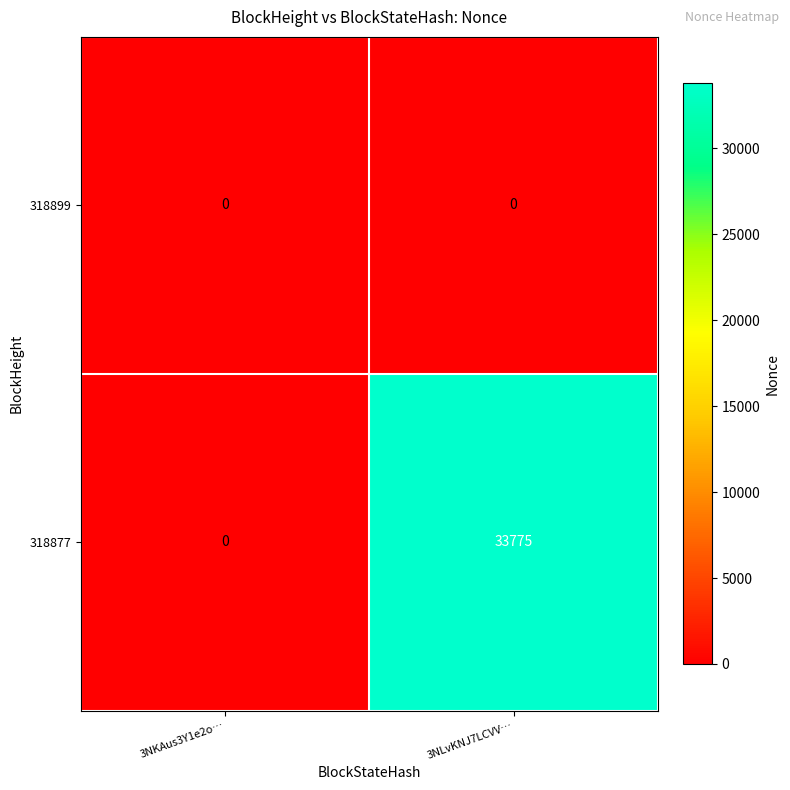

What is the maximum value shown in the chart?

33775